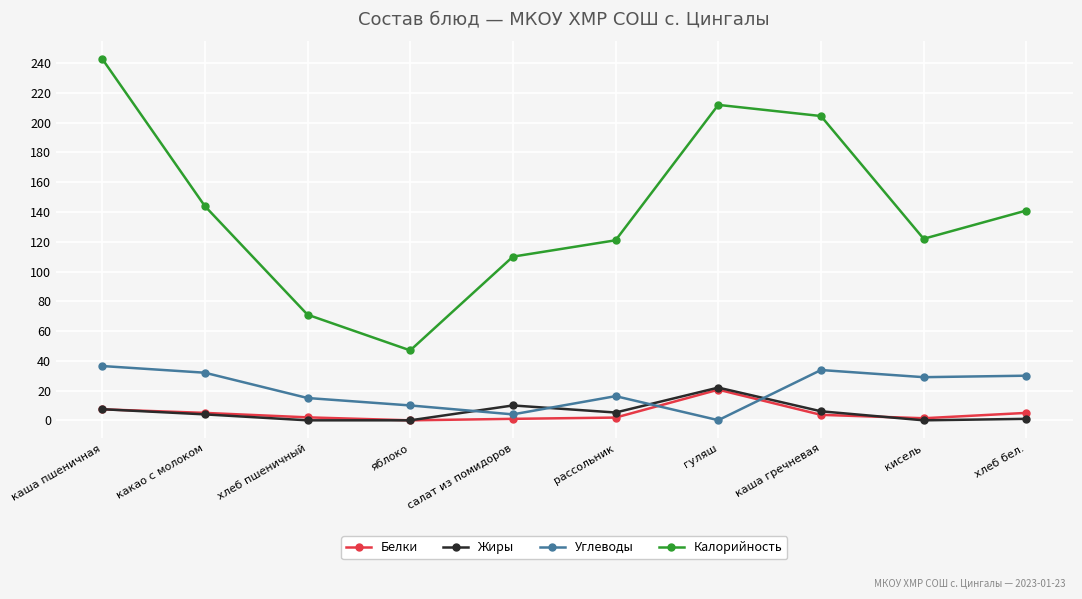

Is the value of Углеводы at хлеб бел. greater than the value of Калорийность at хлеб пшеничный?

No